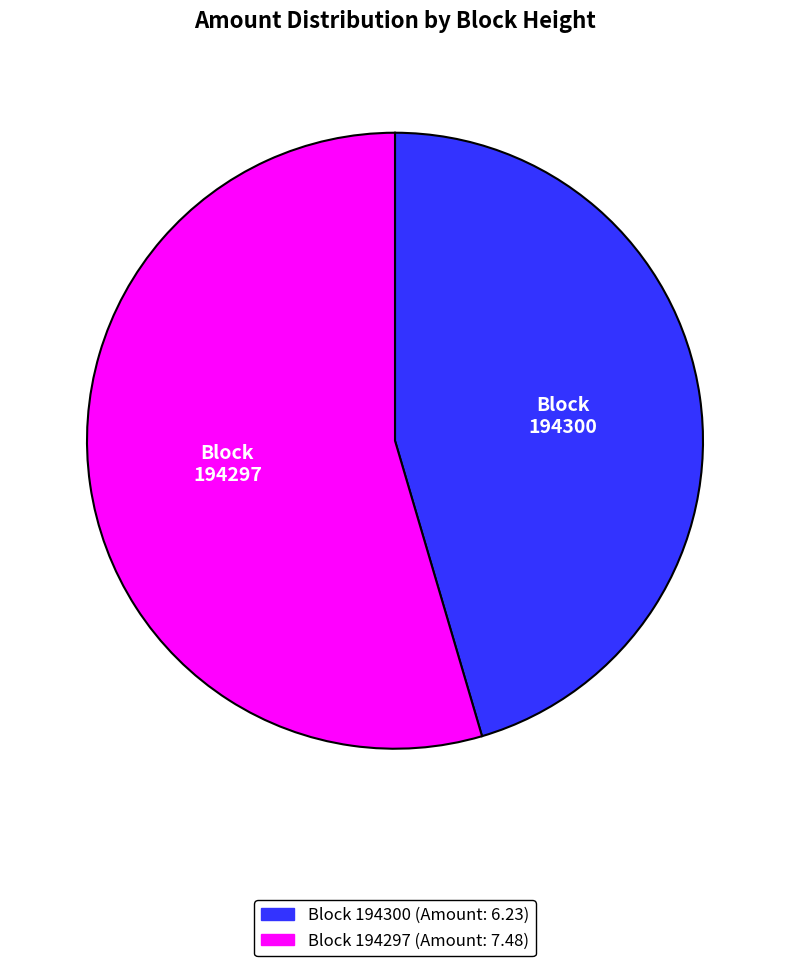

Rank the categories by value from lowest to highest.

194300, 194297